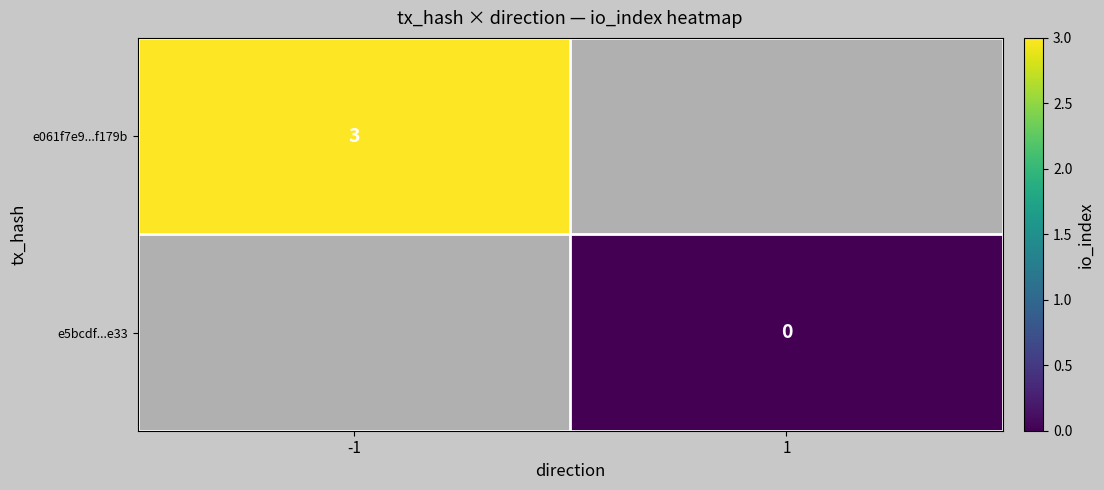

How many categories are shown in the chart?

2